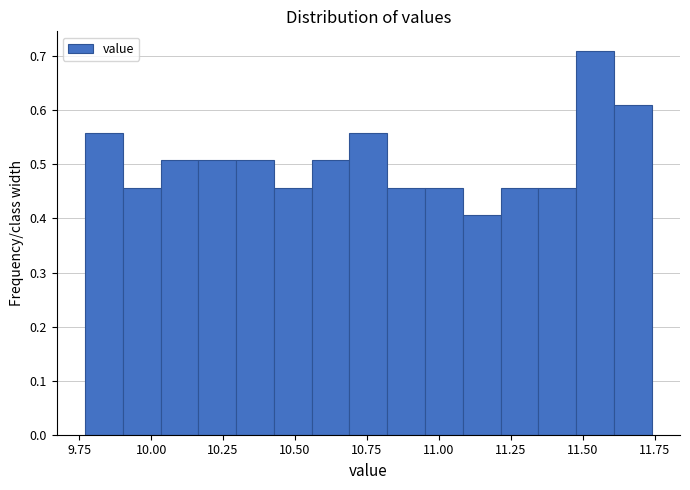

Read against the x-axis, roughly where is the centre of the tallest bar?

11.55